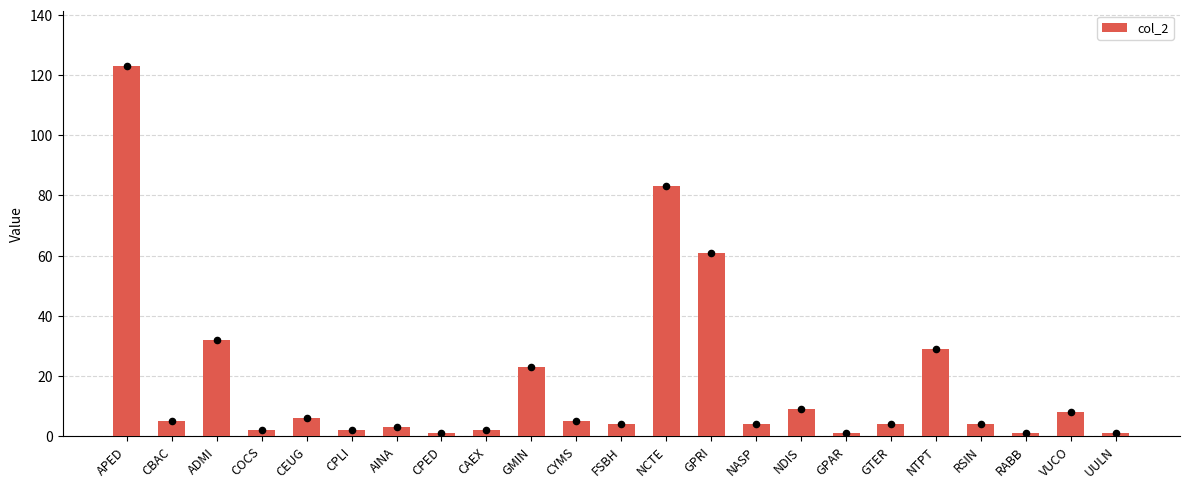

Between GTER and GMIN, which is larger?

GMIN